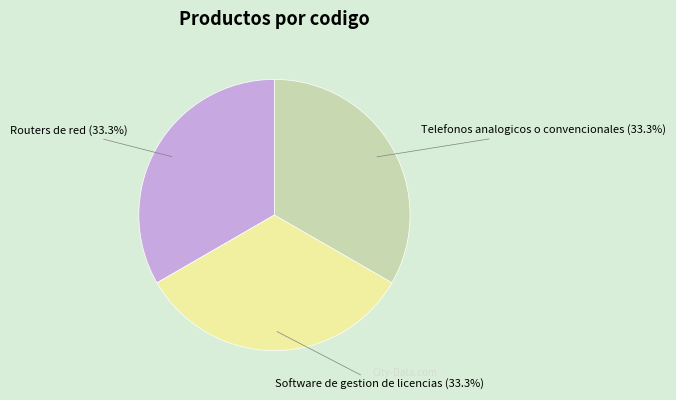

How much of the chart is everything except Software de gestion de licencias?

66.7%